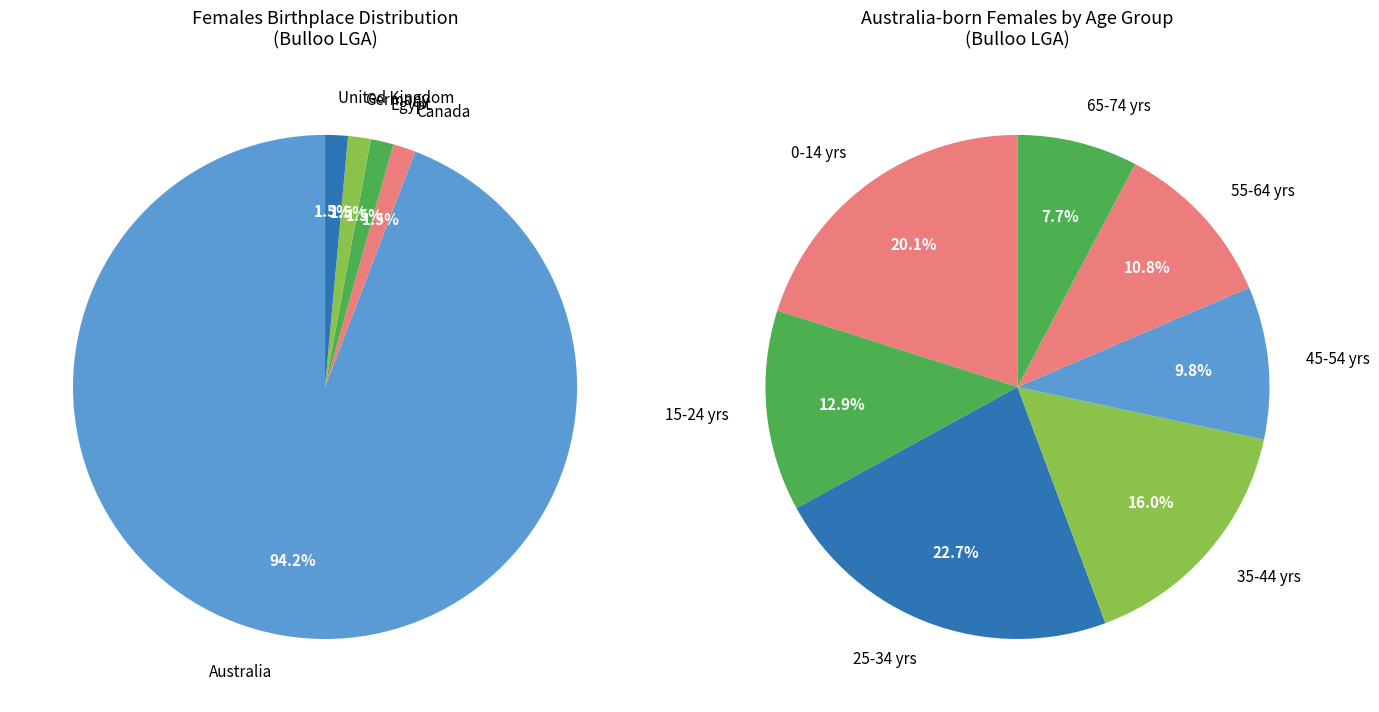

How many segments does this pie chart have?

5